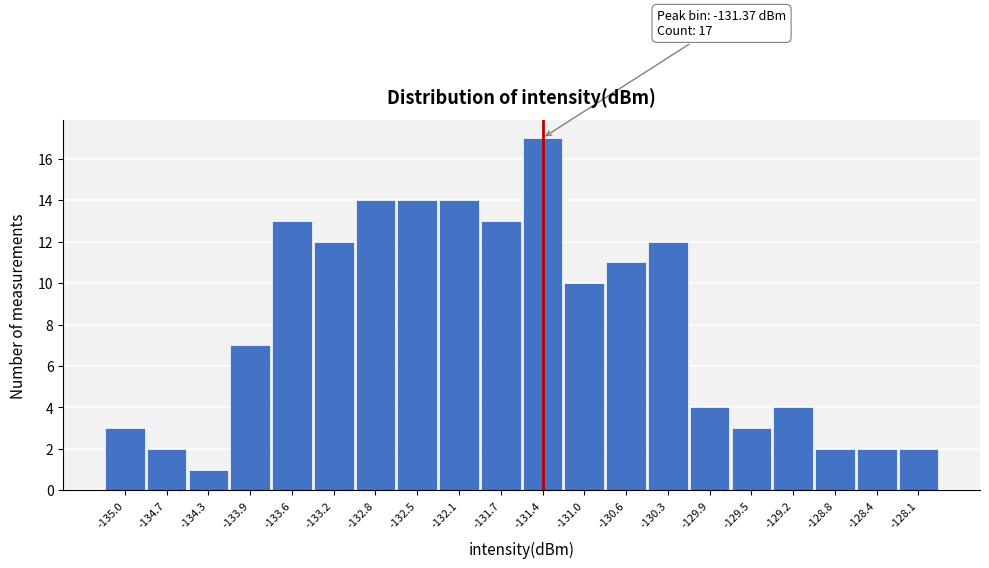

Which range on the x-axis has the tallest bar?

-131.550 to -131.185